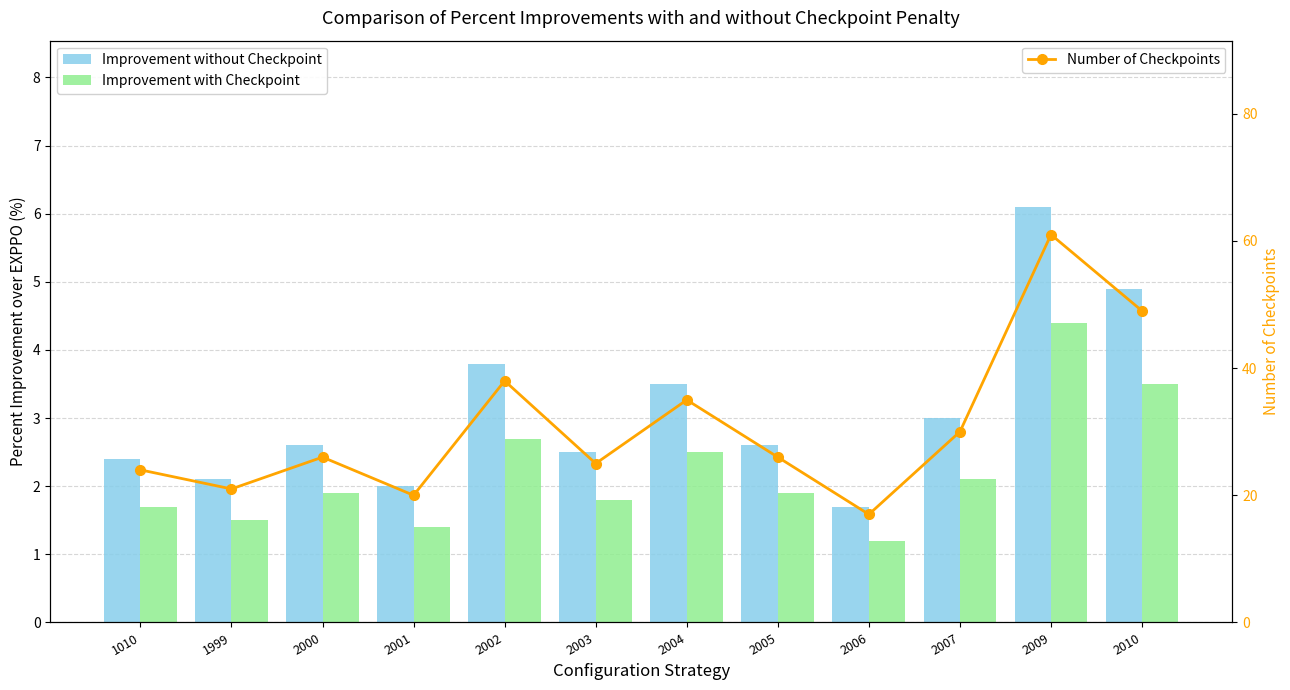

Does the chart contain any negative values?

No